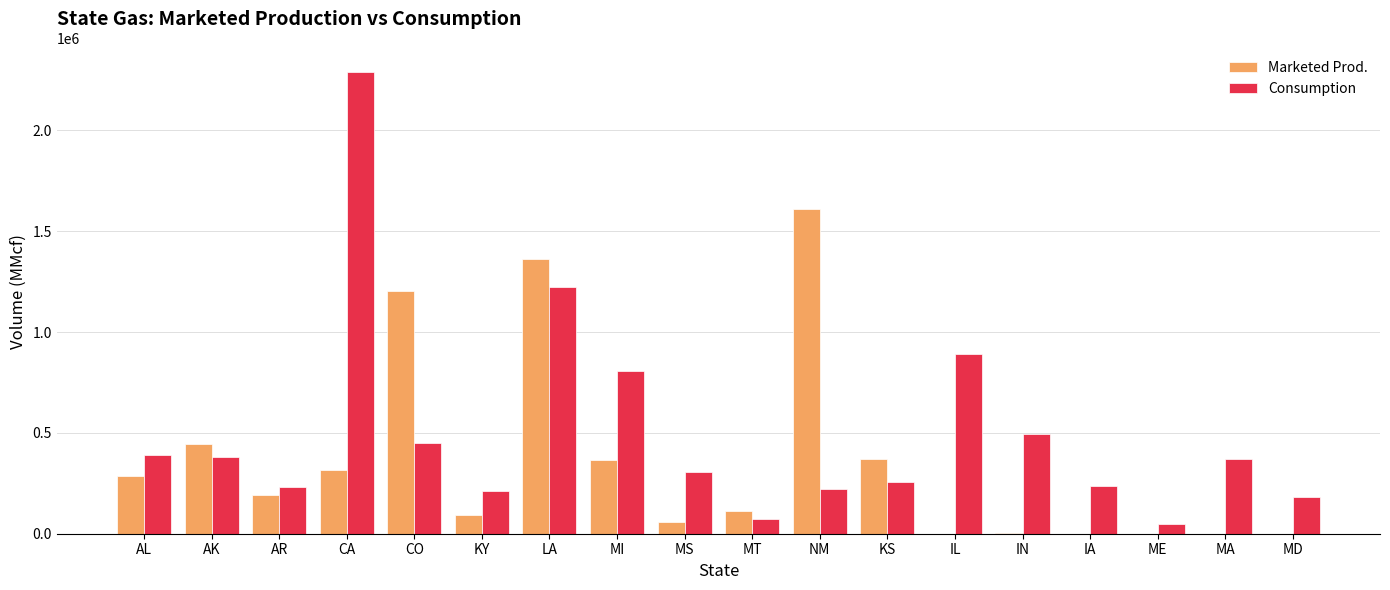

What is the spread (max minus min) of values at MI?

443805